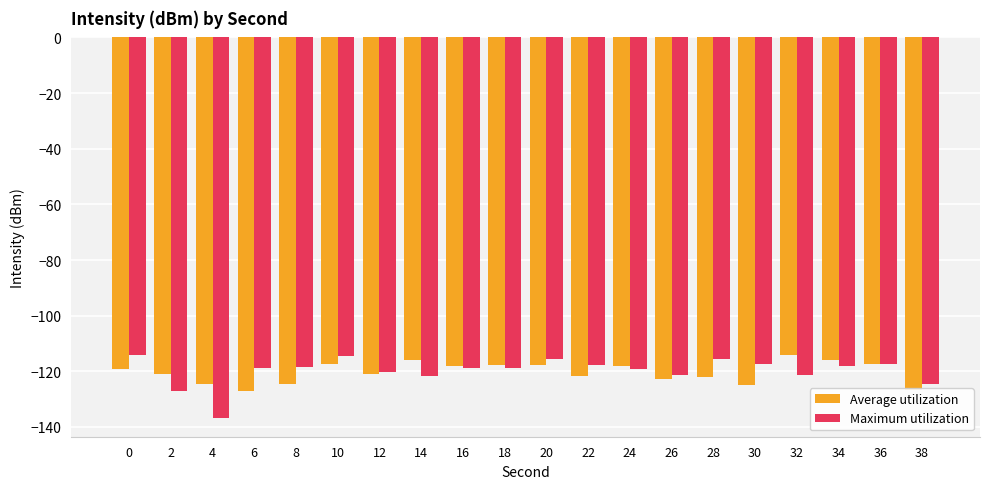

What is the difference between the maximum and minimum values in the Average utilization series?

13.1